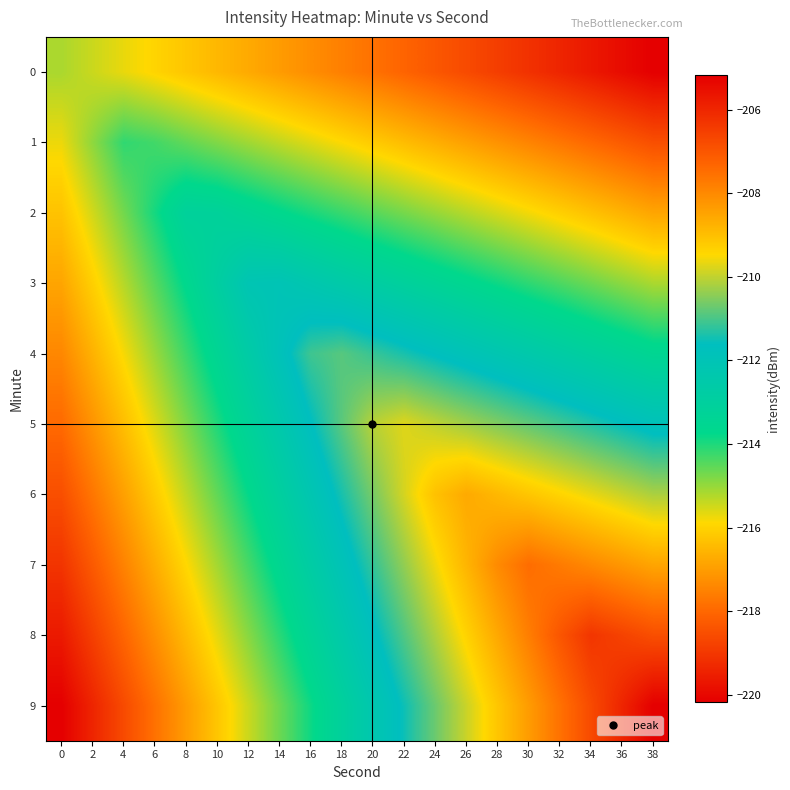

What is the difference between the highest and lowest values at 18?

6.7